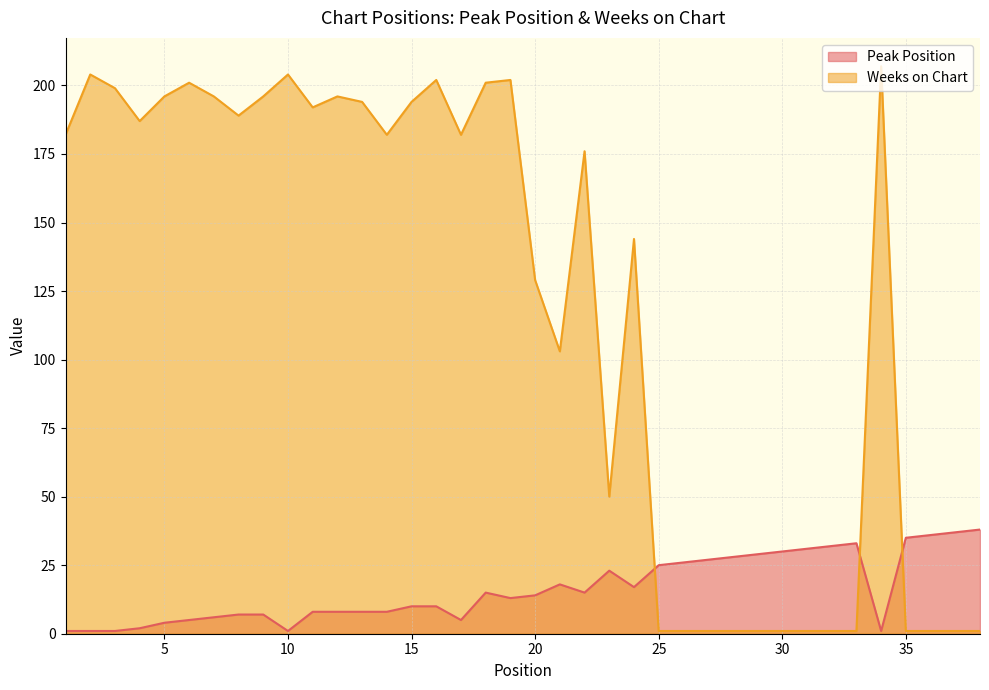

What is the difference between the second highest and minimum values in the Peak Position series?

36